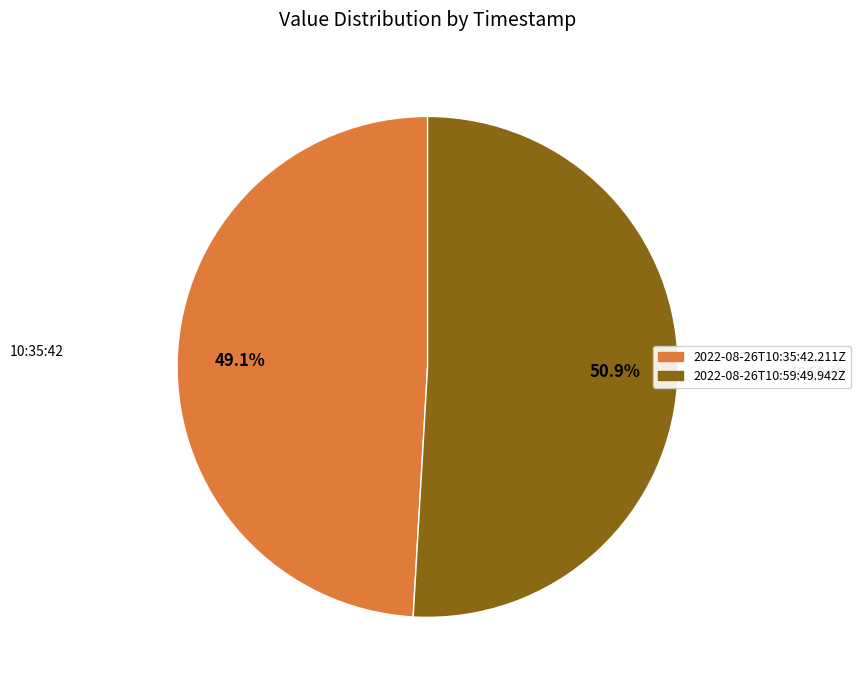

Rank the categories by value from lowest to highest.

2022-08-26T10:35:42.211Z, 2022-08-26T10:59:49.942Z